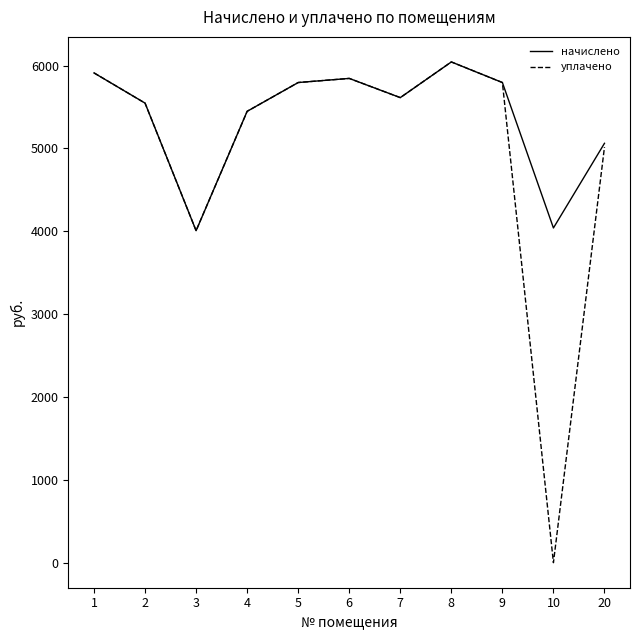

At which category does the chart reach its minimum across all series?

10